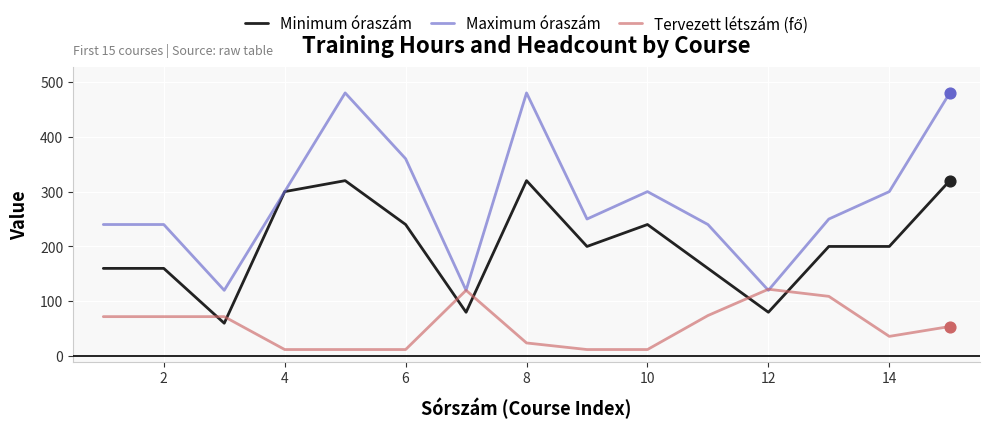

What is the minimum value shown in the chart?

12